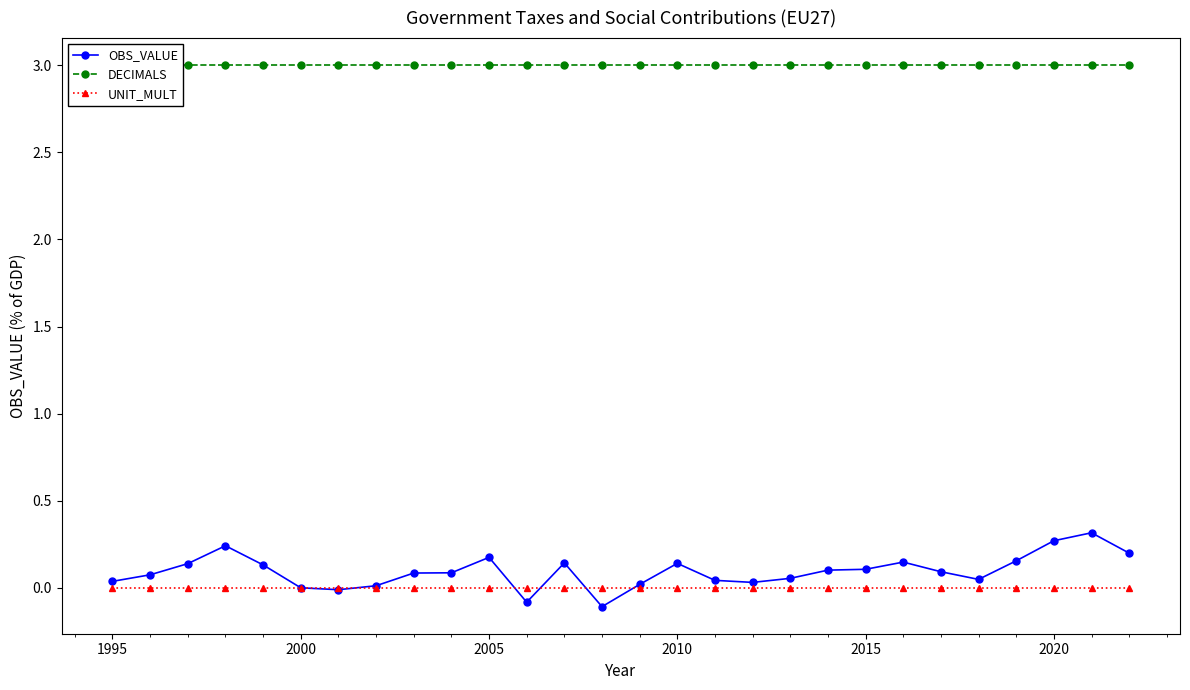

True or false: UNIT_MULT and DECIMALS intersect in this chart.

False